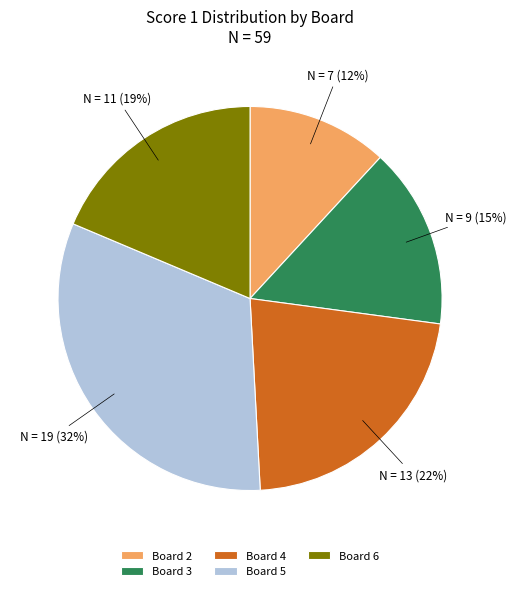

To the nearest percent, what is the average slice percentage?

20%